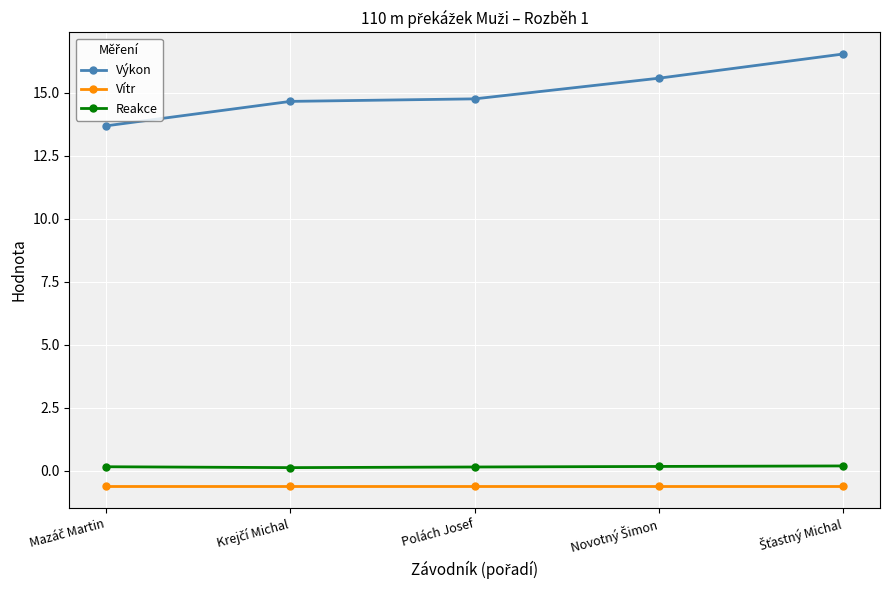

What is the average value of the Reakce series?

0.2